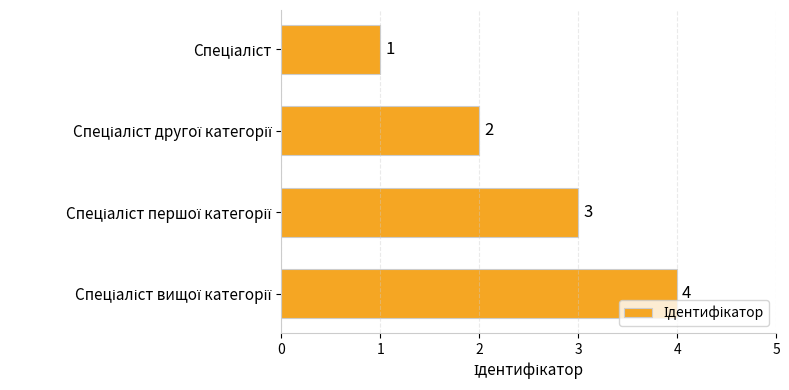

How many values are between 2 and 4?

3